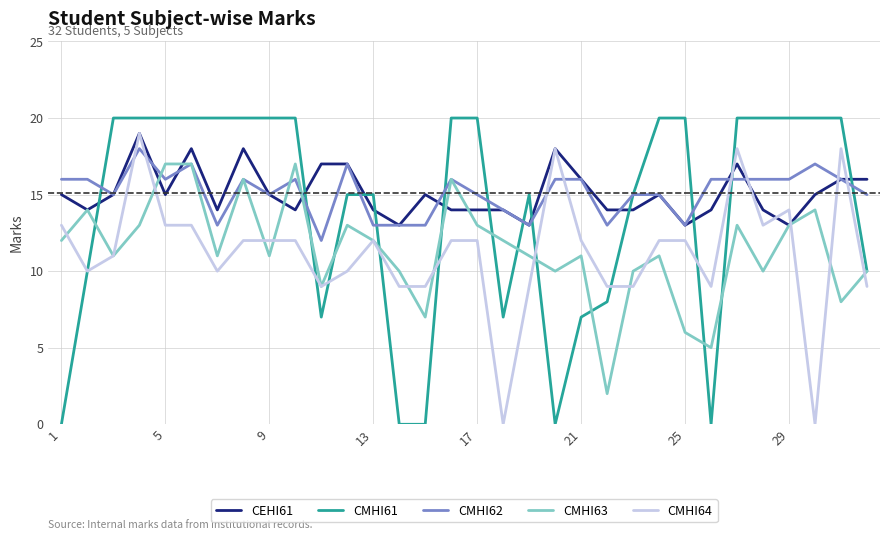

Which series has the largest range (max minus min)?

CMHI61